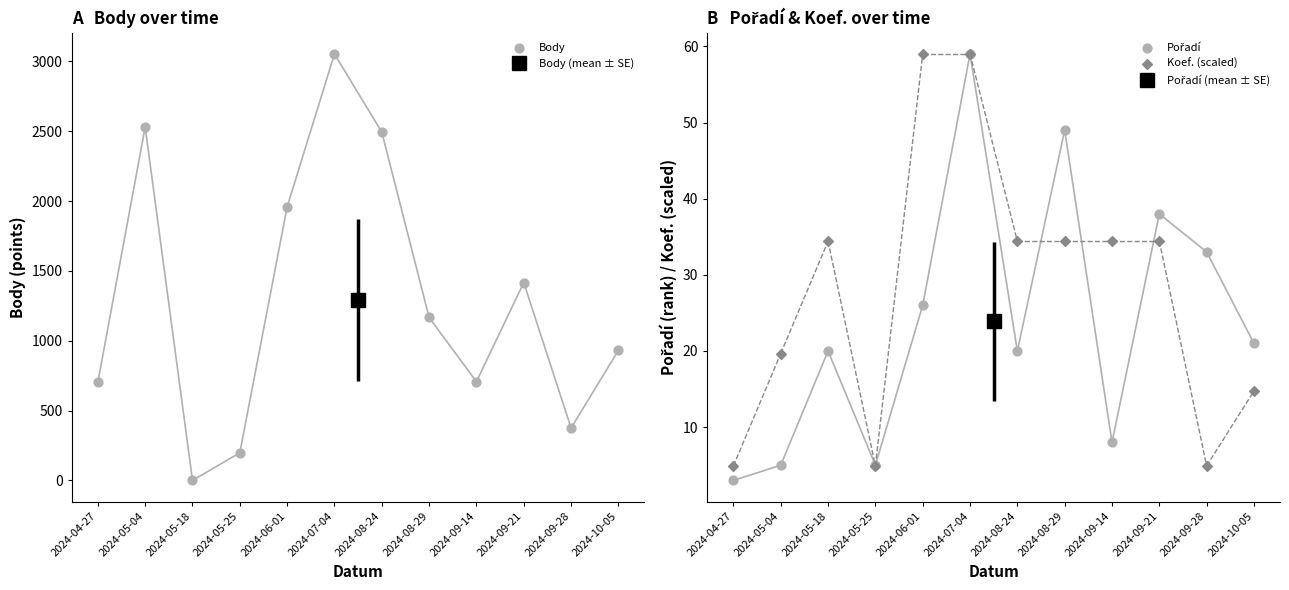

At how many categories does at least one series exceed 668?

9